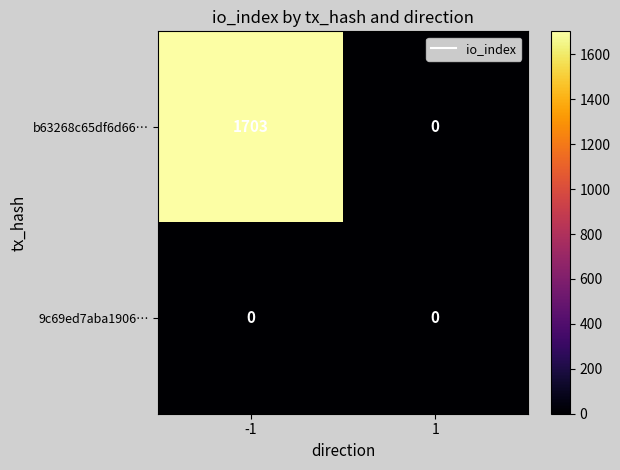

What is the difference between the highest and lowest values at -1?

1703